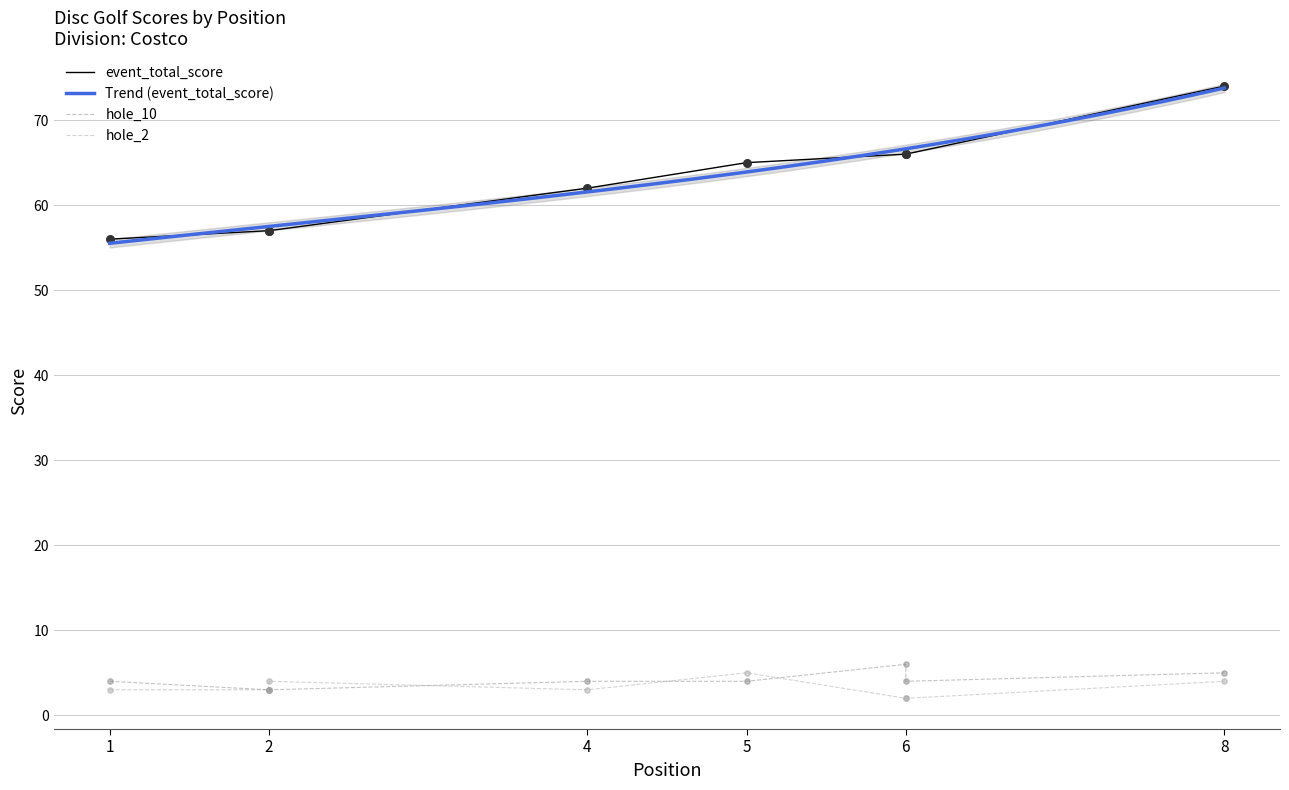

Is the value of hole_10 at 2 greater than the value of event_total_score at 1?

No